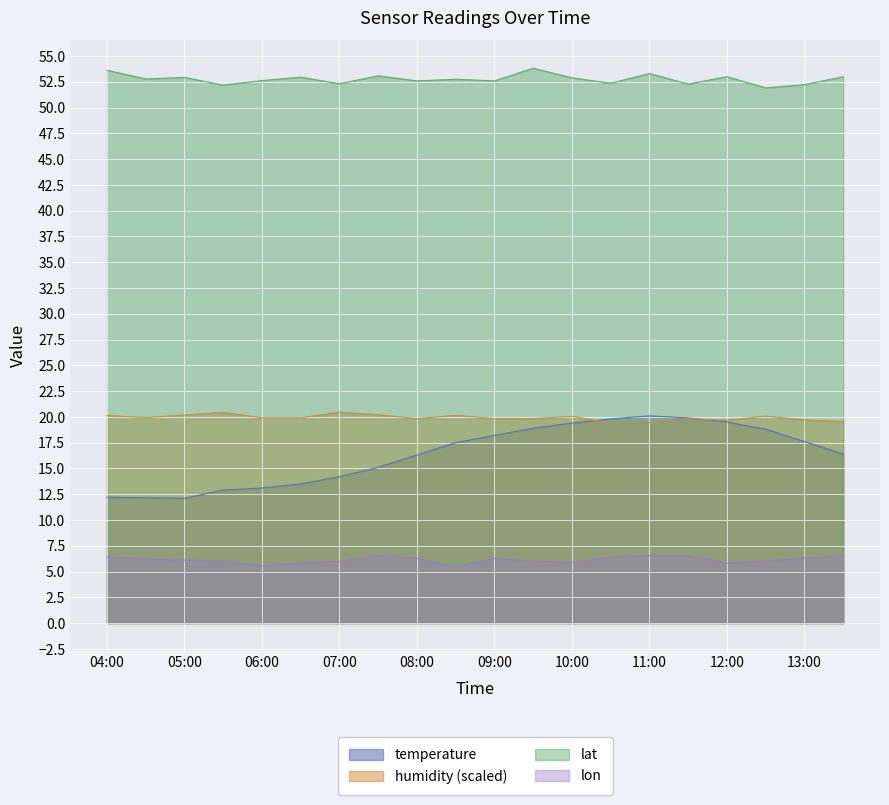

What is the sum of all temperature values?

327.6